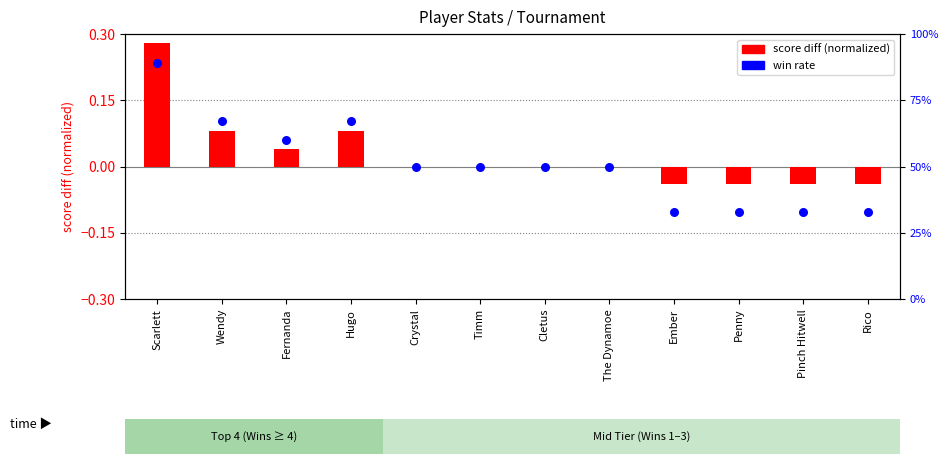

What is the total value across all series at Fernanda?

60.0